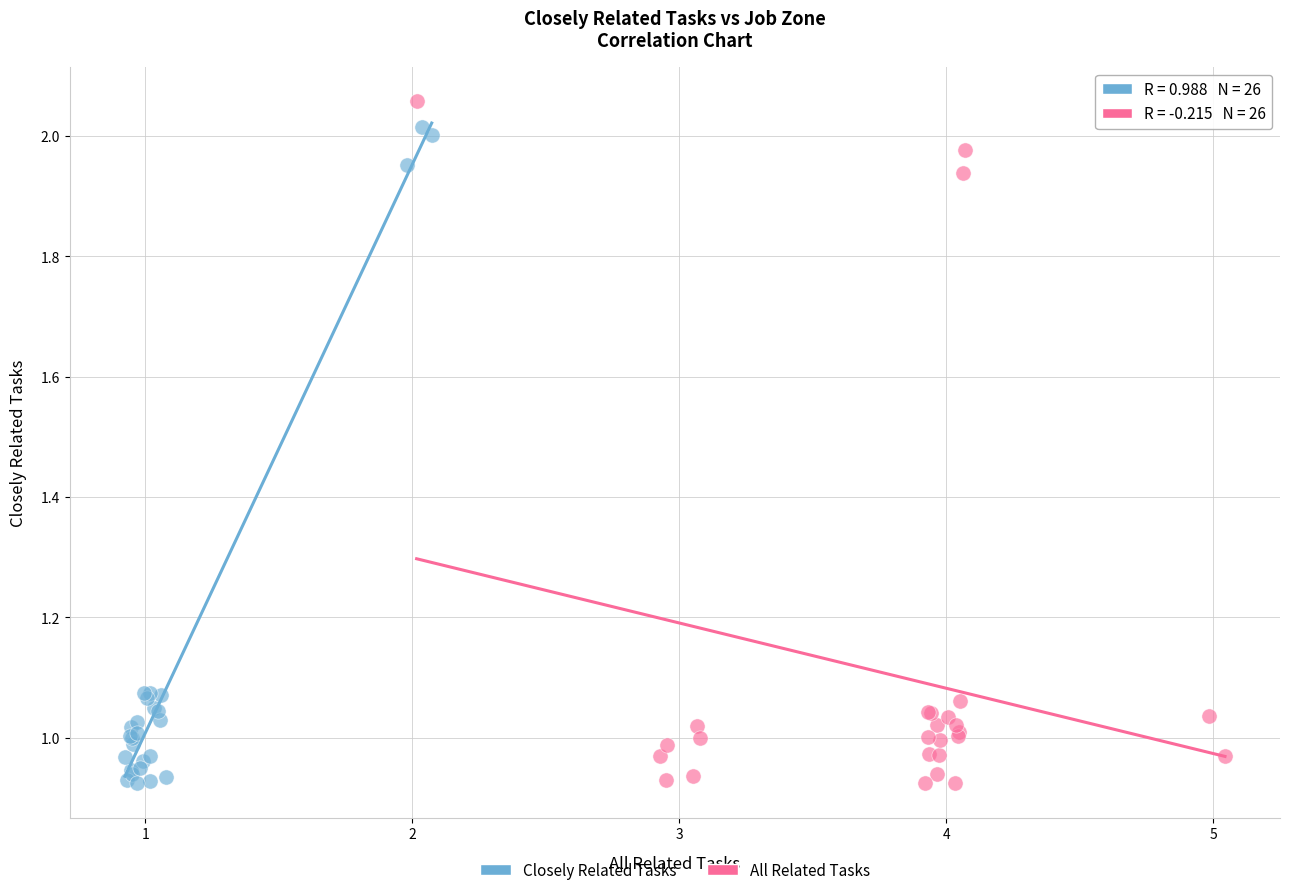

Which series has the widest spread of Y values?

All Related Tasks